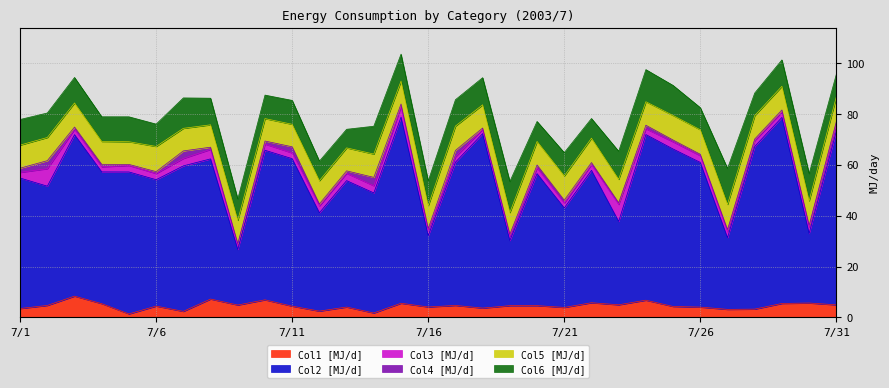

At how many categories does at least one series exceed 37?

25